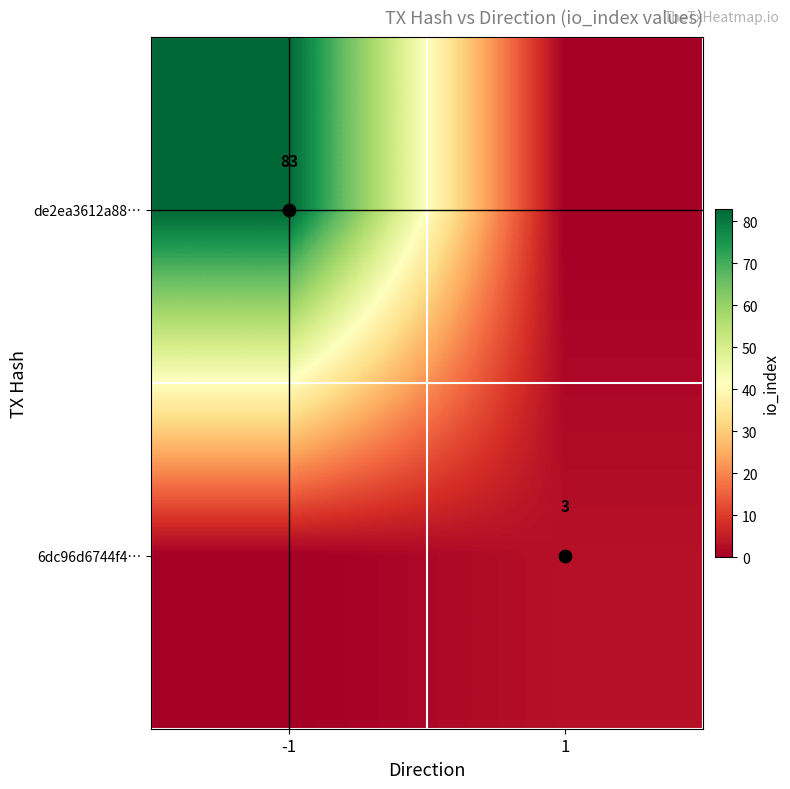

Count the number of categories in the chart.

2